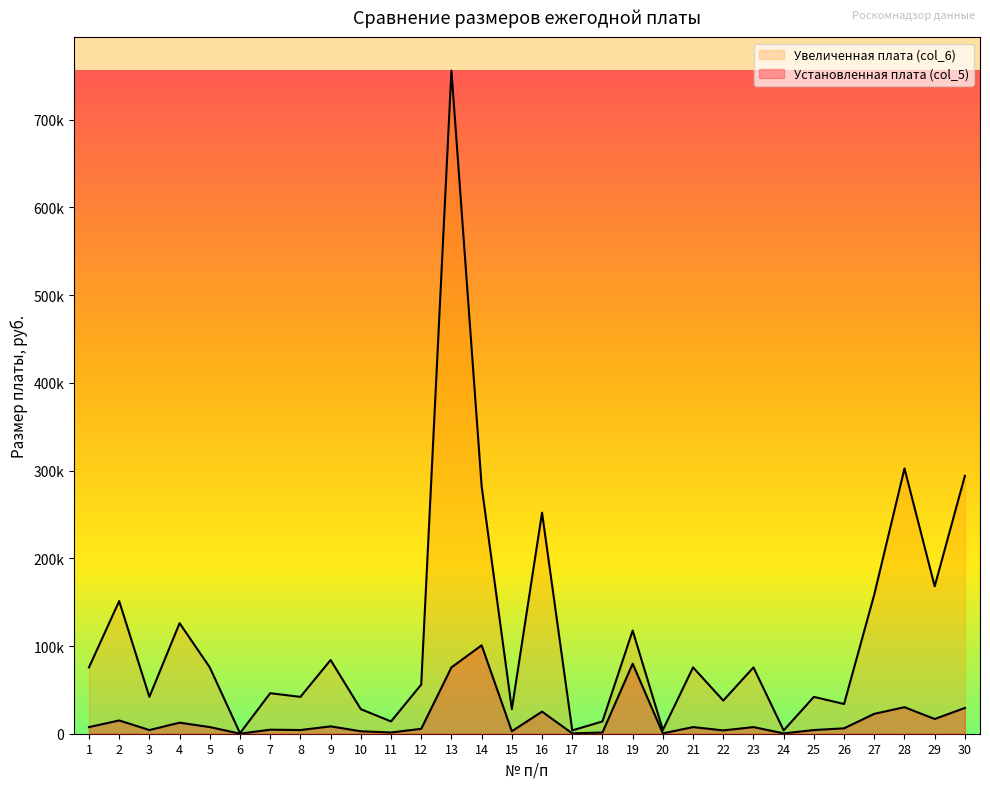

Is the value of Увеличенная плата (col_6) at 23 greater than the value of Установленная плата (col_5) at 12?

Yes